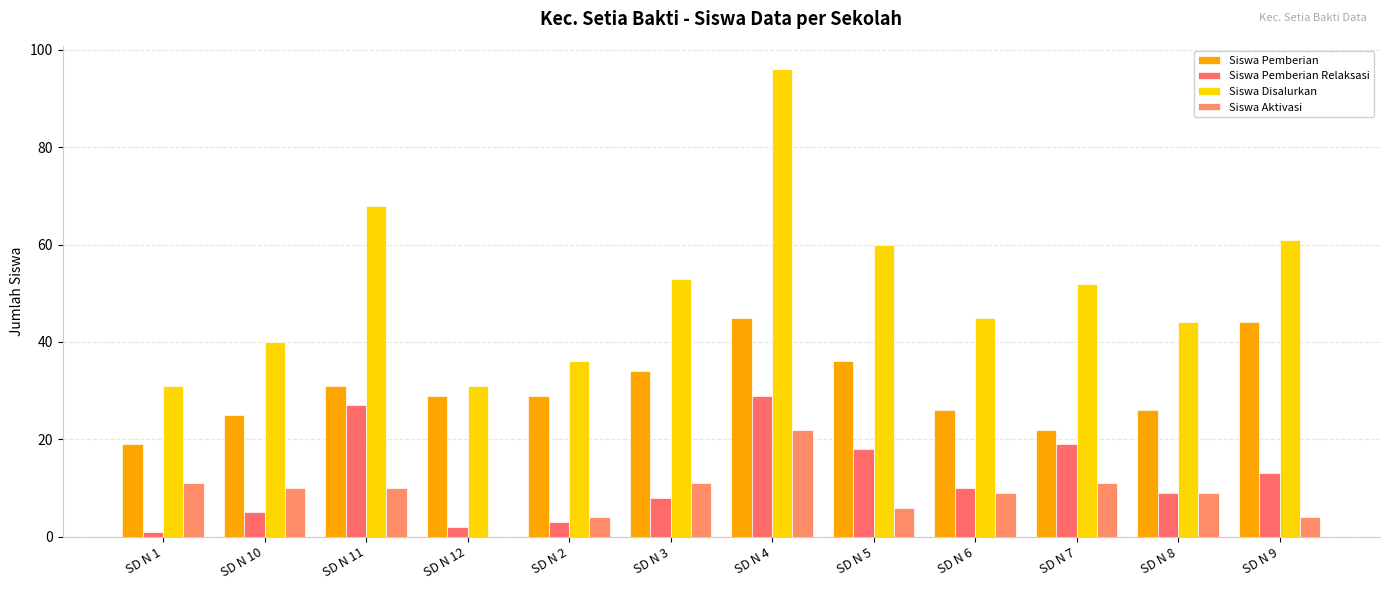

Rank the series at SD N 7 from lowest to highest value.

Siswa Aktivasi, Siswa Pemberian Relaksasi, Siswa Pemberian, Siswa Disalurkan